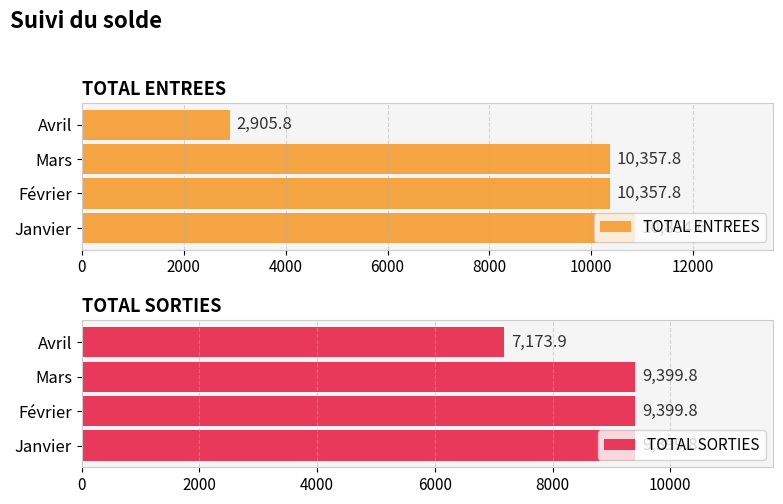

List the series in order of their overall mean, lowest first.

TOTAL ENTREES, TOTAL SORTIES